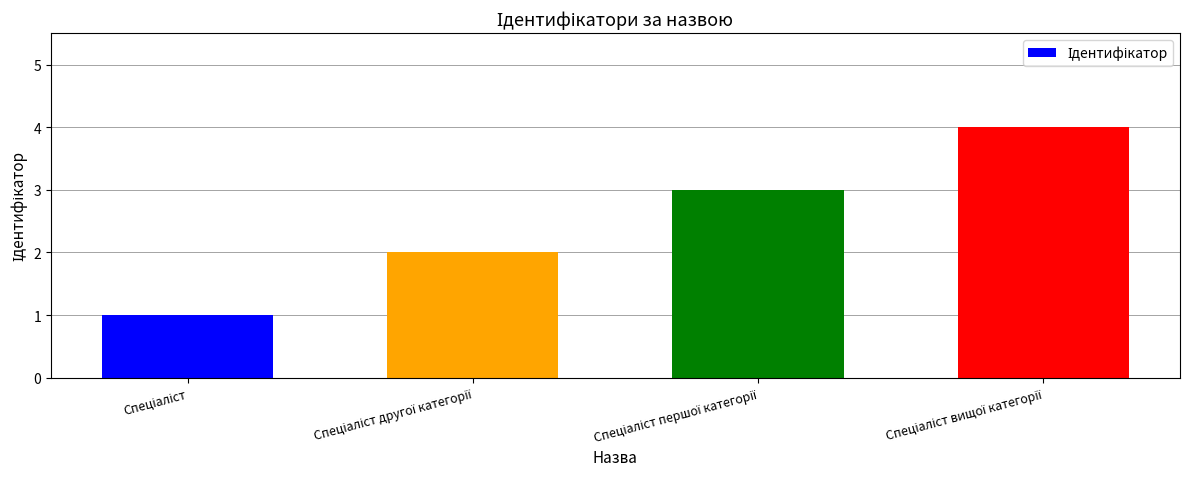

What is the sum of all values?

10